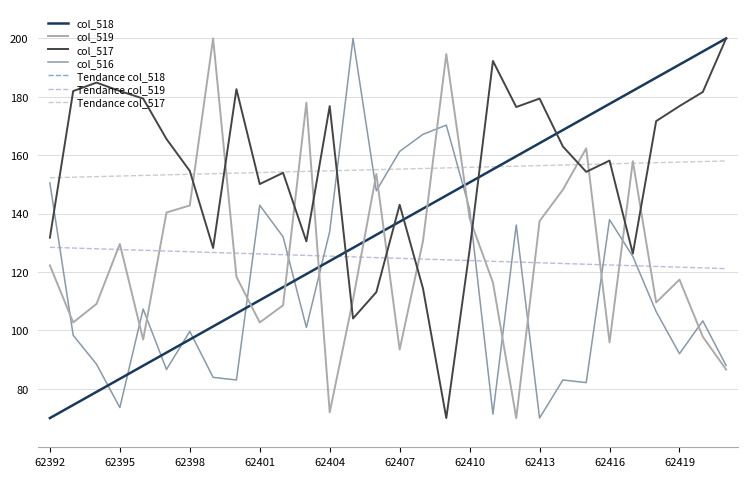

Which category has the highest value in the col_518 series?

62421